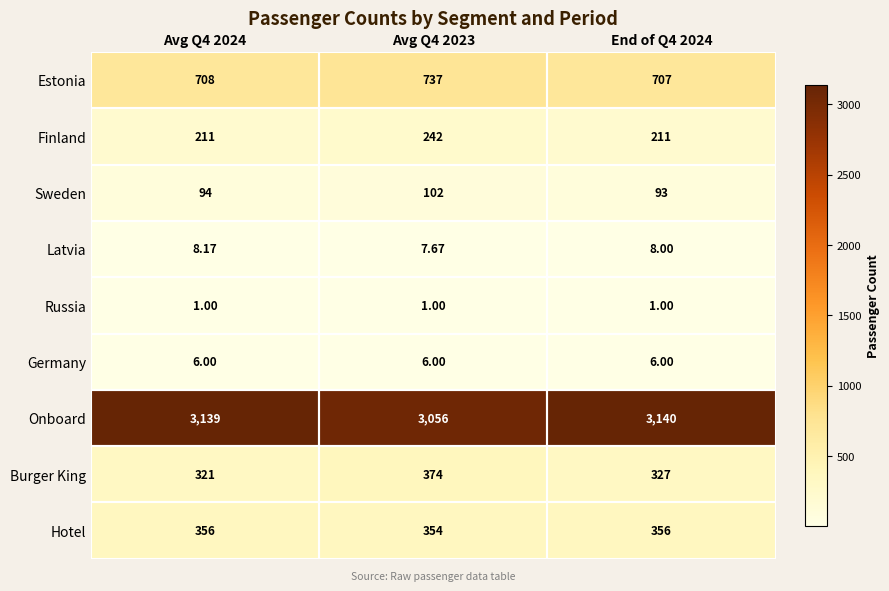

Rank the series at End of Q4 2024 from highest to lowest value.

Onboard, Estonia, Hotel, Burger King, Finland, Sweden, Latvia, Germany, Russia